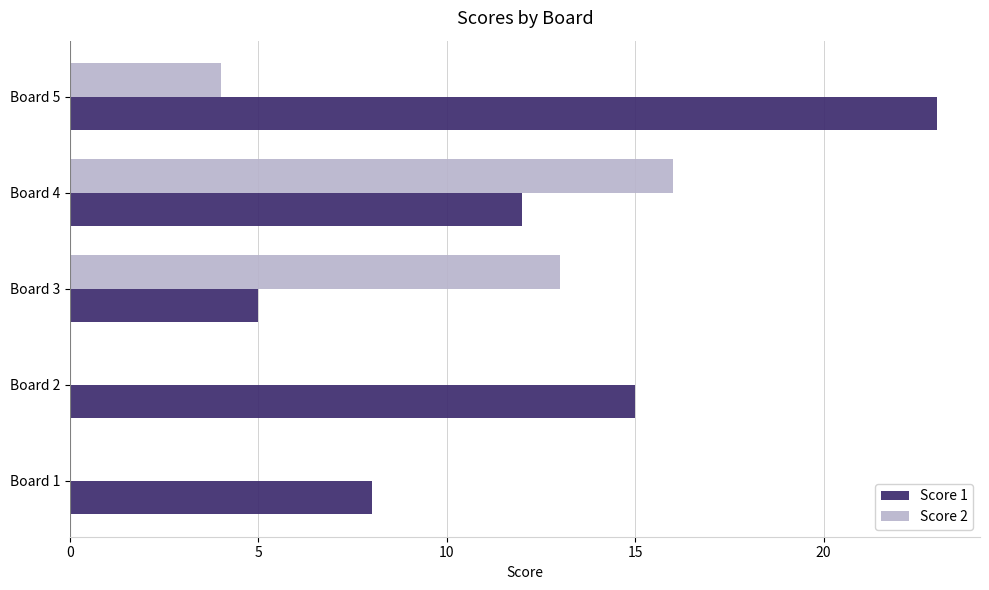

What is the sum of all Score 1 values?

63